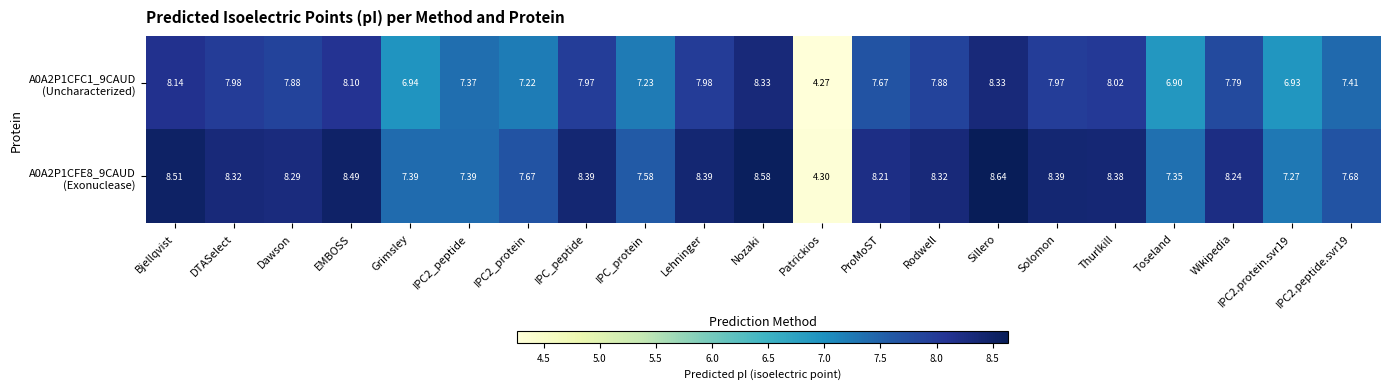

At which category does the chart reach its minimum across all series?

Patrickios